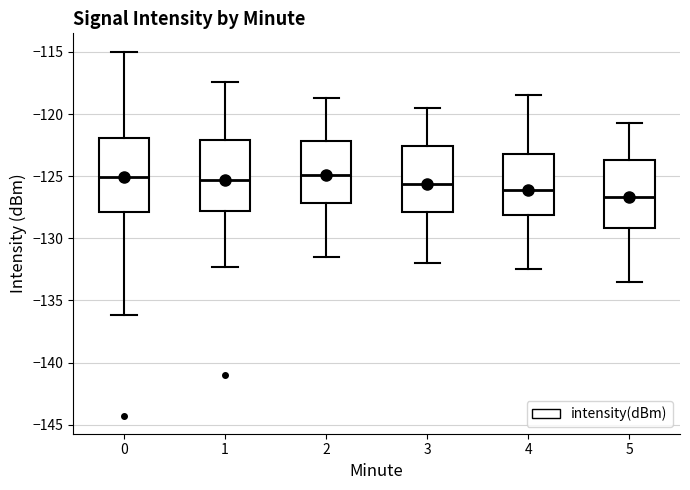

Reading left to right, transcribe this box plot: for each box, give where its median line is, the range the box spans, and where its two whiskers end, as read against the y-axis. The values are not printed on the chart, so give them approximately, as read against the axis.

0: median -125.0, box -128.0 to -122.0, whiskers -136.0 to -115.0
1: median -125.5, box -128.0 to -122.0, whiskers -132.5 to -117.5
2: median -125.0, box -127.0 to -122.0, whiskers -131.5 to -118.5
3: median -125.5, box -128.0 to -122.5, whiskers -132.0 to -119.5
4: median -126.0, box -128.0 to -123.0, whiskers -132.5 to -118.5
5: median -126.5, box -129.0 to -123.5, whiskers -133.5 to -120.5